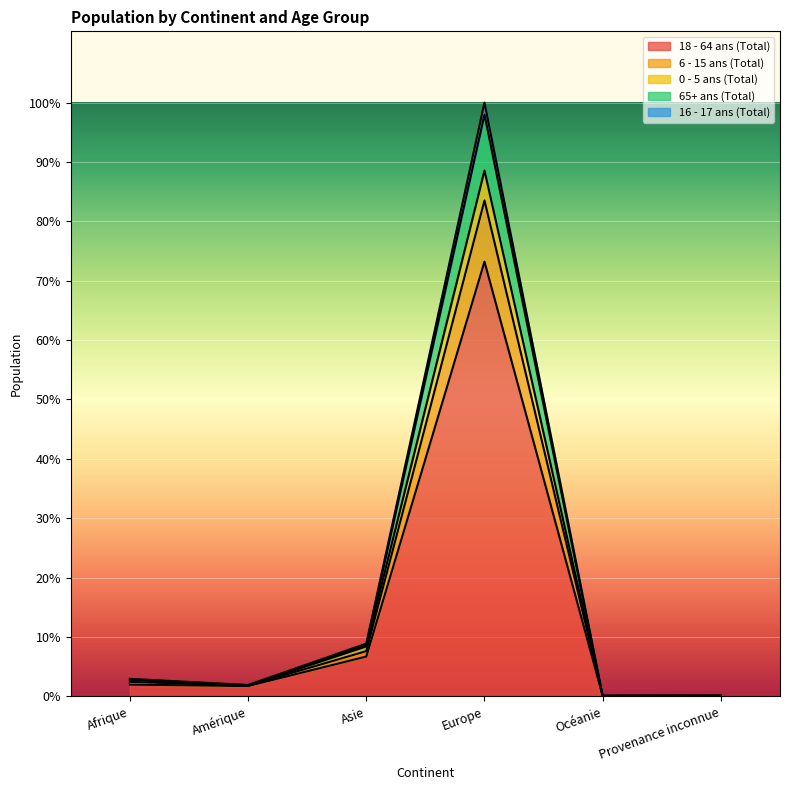

Read the 18 - 64 ans (Total) value at Provenance inconnue.

7